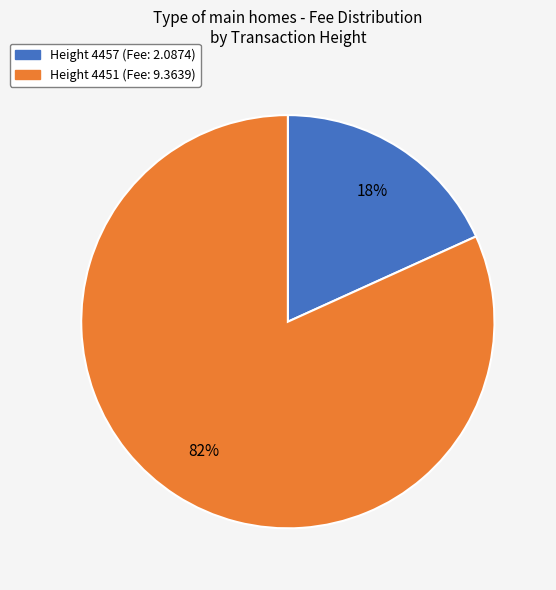

To the nearest percent, what is the average slice percentage?

50%